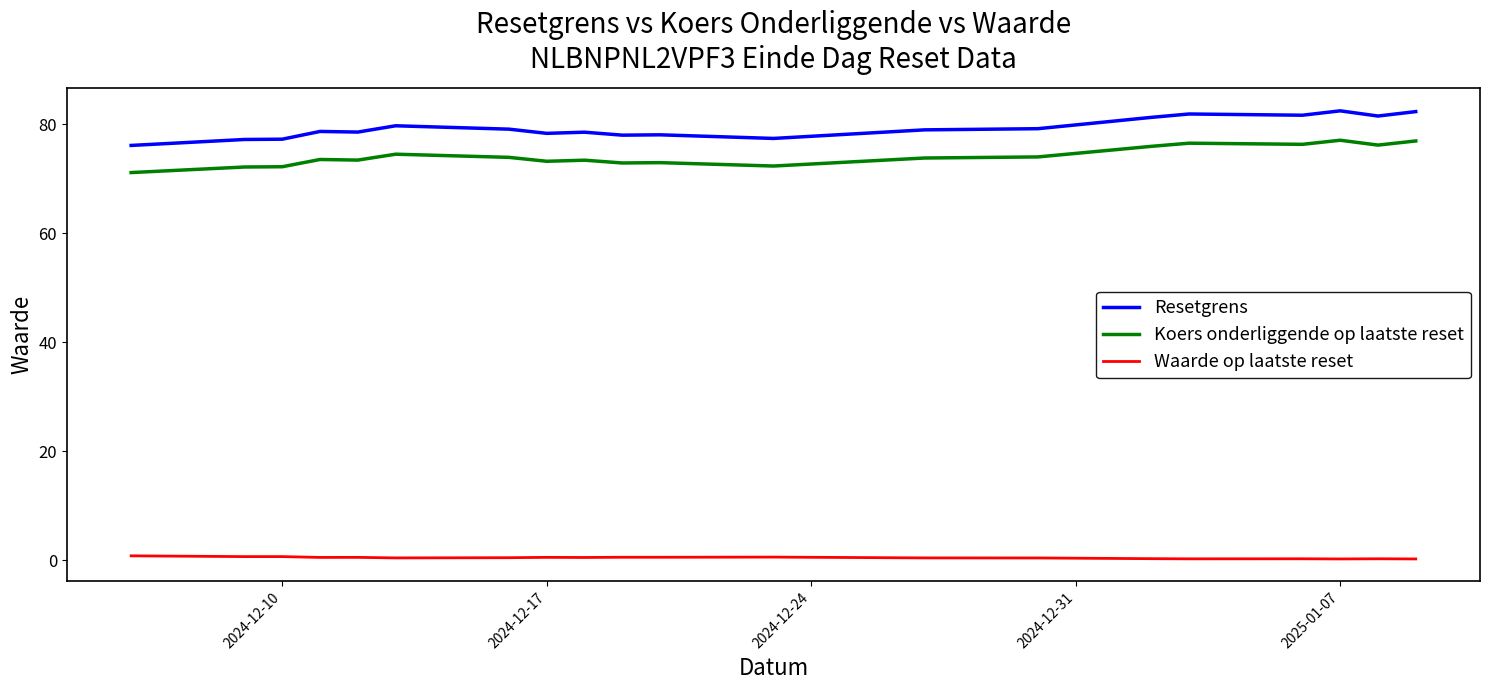

What is the minimum value for Resetgrens?

76.1